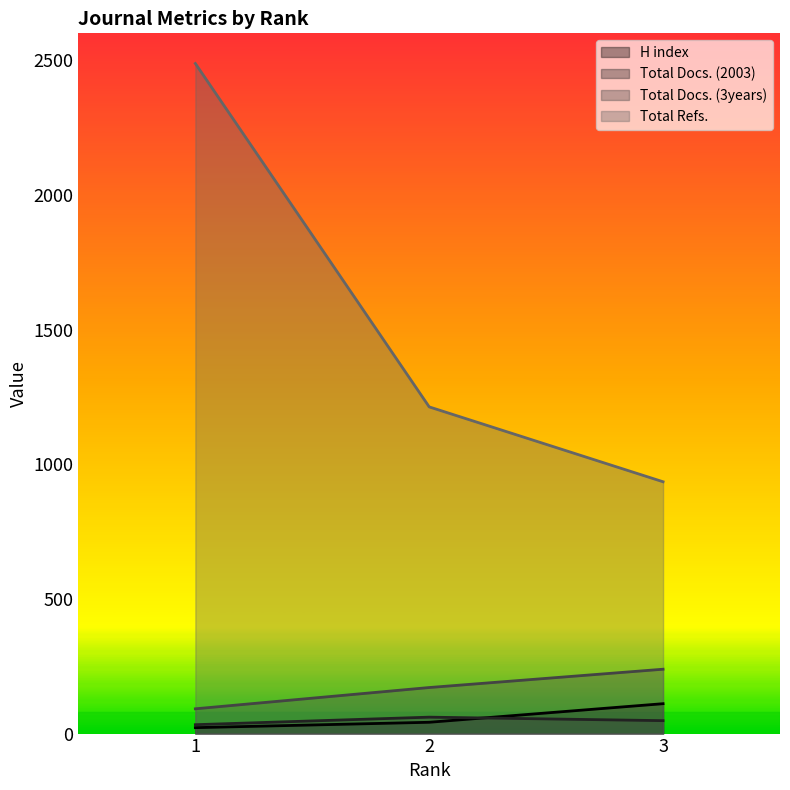

What is the value of the Total Docs. (2003) point at the 2nd from the left?

61